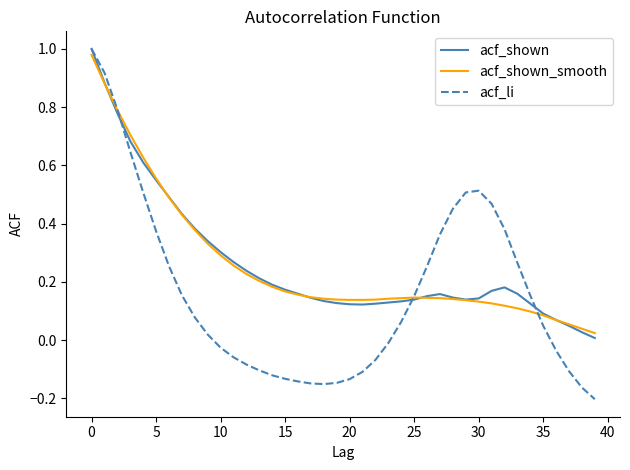

Which series has the largest range (max minus min)?

acf_li